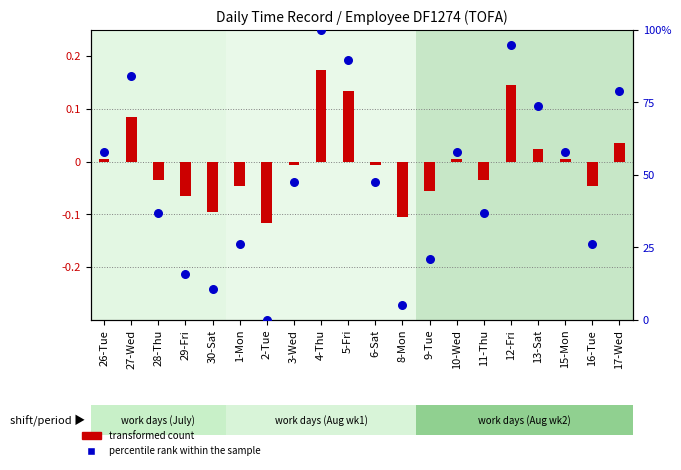

At how many categories does at least one series exceed 61?

6